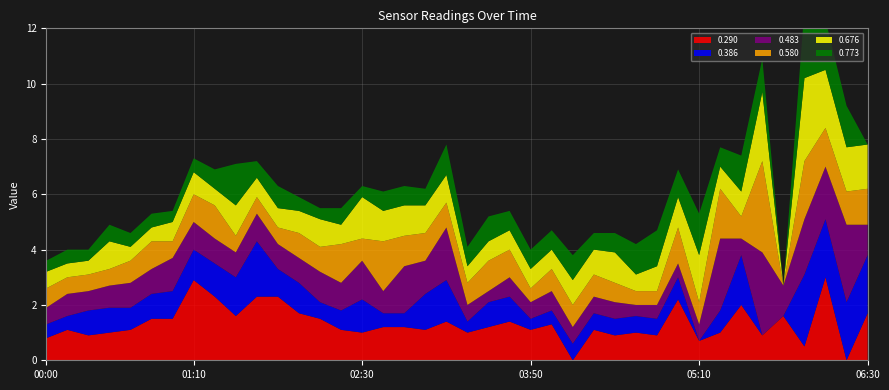

Reading left to right, transcribe all the data shown in this chart.

0.290: 0.8	1.1	0.9	1.0	1.1	1.5	1.5	2.9	2.3	1.6	2.3	2.3	1.7	1.5	1.1	1.0	1.2	1.2	1.1	1.4	1.0	1.2	1.4	1.1	1.3	0.0	1.1	0.9	1.0	0.9	2.2	0.7	1.0	2.0	0.9	1.6	0.5	3.0	0.0	1.7
0.386: 0.5	0.5	0.9	0.9	0.8	0.9	1.0	1.1	1.2	1.4	2.0	1.0	1.1	0.6	0.7	1.2	0.5	0.5	1.3	1.5	0.4	0.9	0.9	0.4	0.5	0.6	0.6	0.6	0.6	0.6	0.8	0.0	0.8	1.8	0.0	0.0	2.6	2.1	2.1	2.1
0.483: 0.6	0.8	0.7	0.8	0.9	0.9	1.2	1.0	0.9	0.9	1.0	0.9	0.9	1.1	1.0	1.4	0.8	1.7	1.2	1.9	0.6	0.4	0.7	0.6	0.7	0.6	0.6	0.6	0.4	0.5	0.5	0.6	2.6	0.6	3.0	1.1	2.0	1.9	2.8	1.1
0.580: 0.7	0.6	0.6	0.6	0.8	1.0	0.6	1.0	1.2	0.6	0.6	0.6	0.9	0.9	1.4	0.8	1.8	1.1	1.0	0.9	0.8	1.1	1.0	0.5	0.8	0.8	0.8	0.7	0.5	0.5	1.3	0.8	1.8	0.8	3.3	0.0	2.1	1.4	1.2	1.3
0.676: 0.6	0.5	0.5	1.0	0.5	0.5	0.7	0.8	0.6	1.1	0.7	0.7	0.8	1.0	0.7	1.5	1.1	1.1	1.0	1.0	0.6	0.7	0.7	0.7	0.7	0.9	0.9	1.1	0.6	0.9	1.1	1.7	0.8	0.9	2.5	0.0	3.0	2.1	1.6	1.6
0.773: 0.4	0.5	0.4	0.6	0.5	0.5	0.4	0.5	0.7	1.5	0.6	0.8	0.5	0.4	0.6	0.4	0.7	0.7	0.6	1.1	0.7	0.9	0.7	0.7	0.7	0.9	0.6	0.7	1.1	1.3	1.0	1.5	0.7	1.3	1.2	0.0	2.5	1.8	1.5	0.0